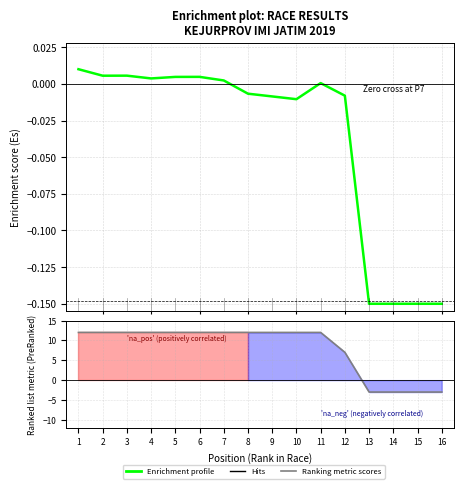

Is it true that Enrichment profile equals -0.0 at 10?

True